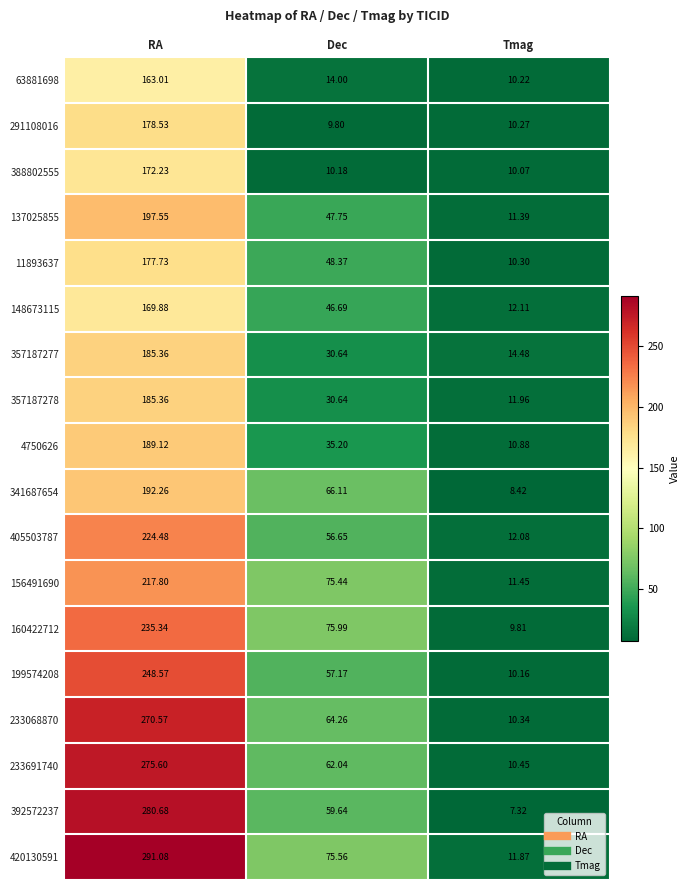

Count the number of categories in the chart.

3